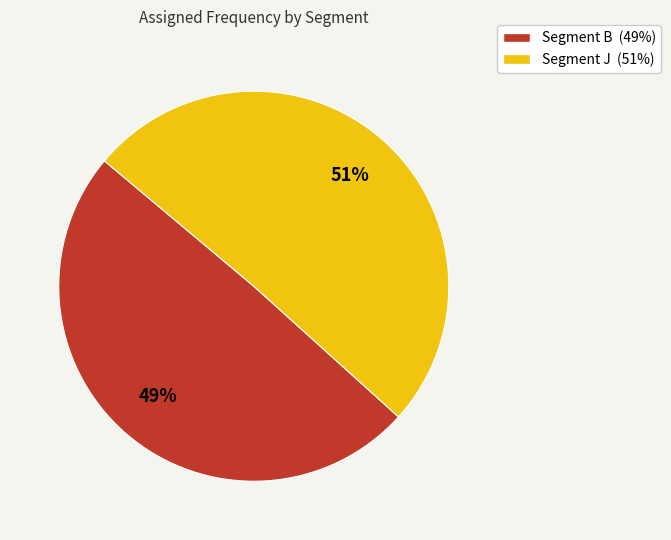

Rank the categories by value from lowest to highest.

Segment B (49%), Segment J (51%)